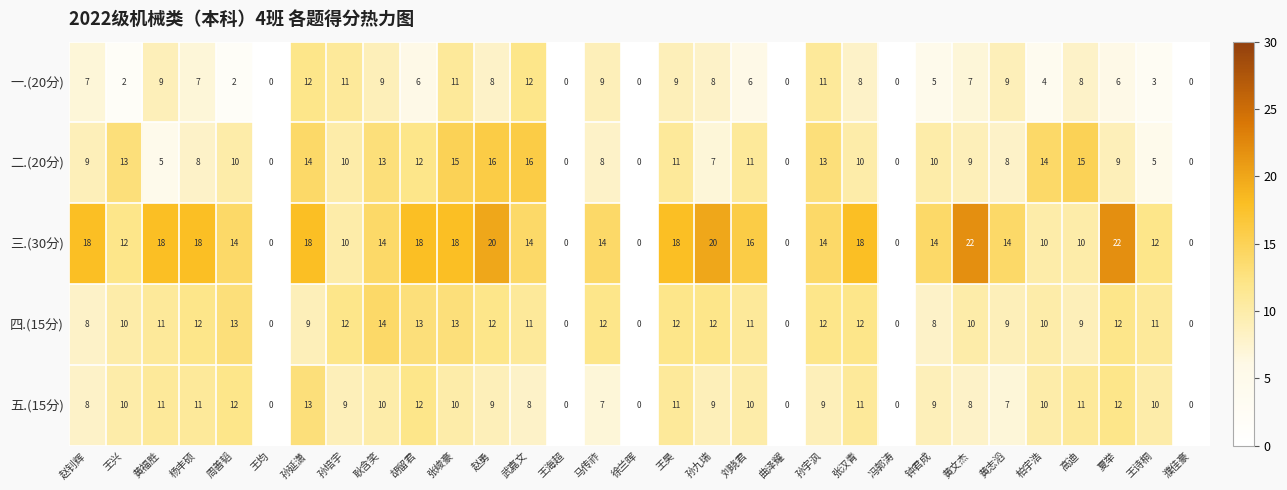

True or false: 三.(30分) has a value of 28 at 胡留君.

False